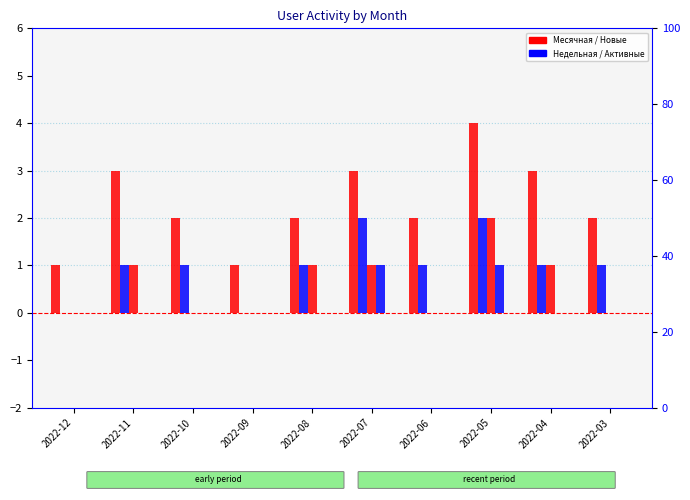

Rank the series at 2022-03 from lowest to highest value.

Новые, Активные, Ядро, Недельная, Месячная